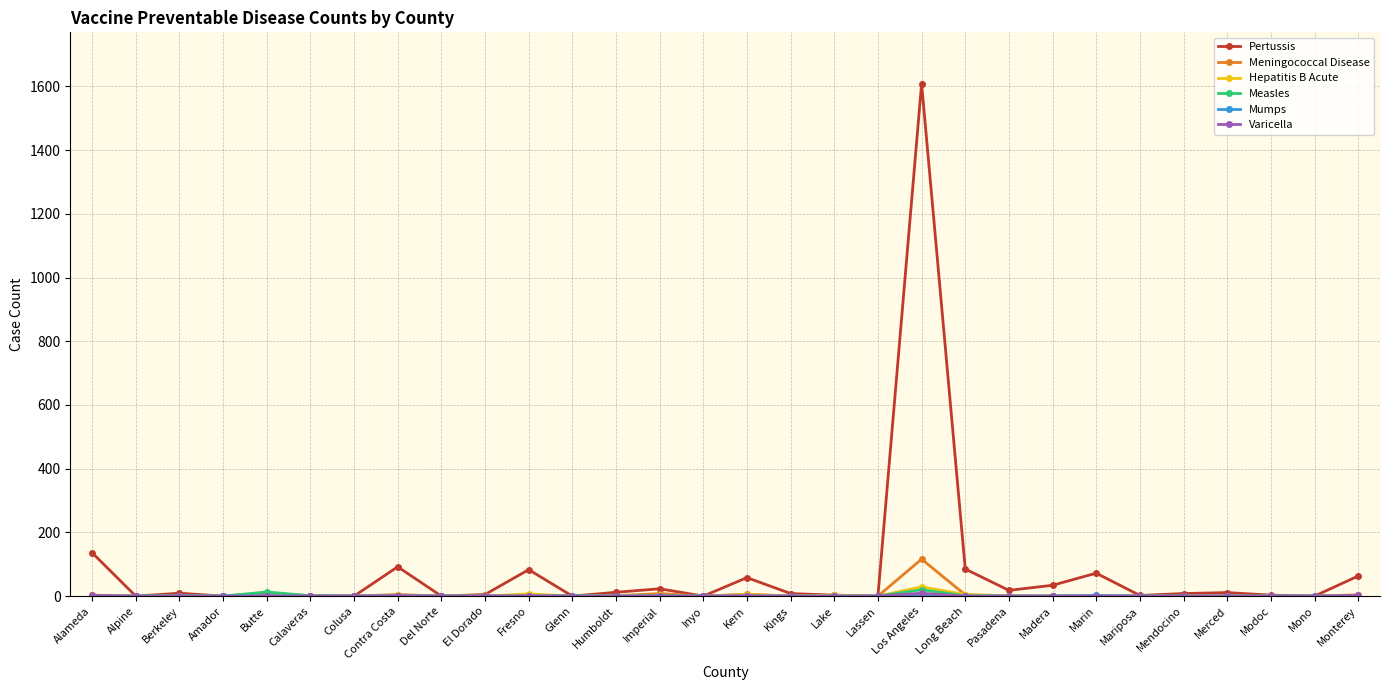

Which series has the widest spread of values?

Pertussis